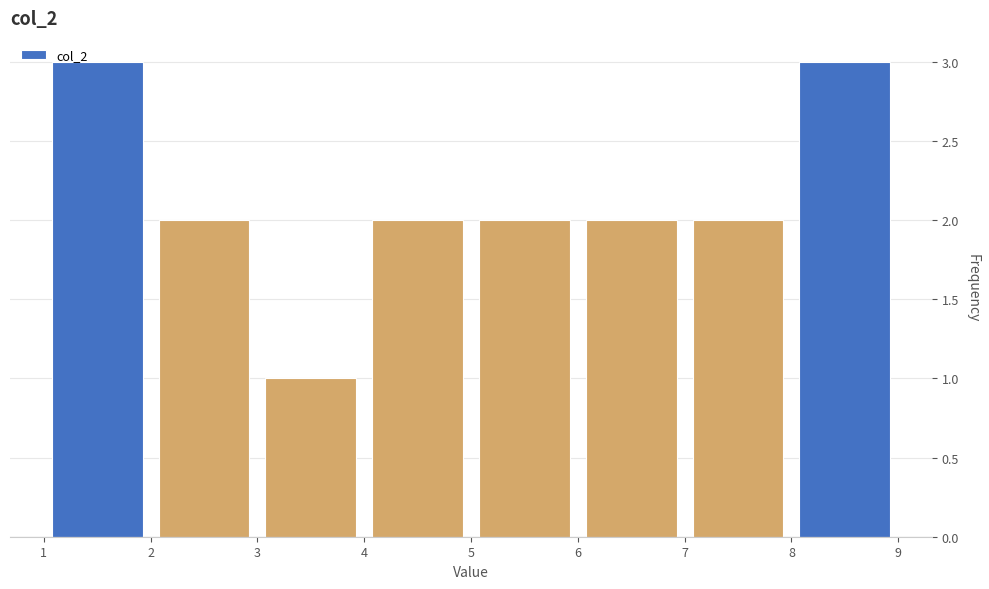

What is the height of the bar covering 6 to 7 on the x-axis? The values are not printed on the chart, so give them approximately, as read against the axis.

2